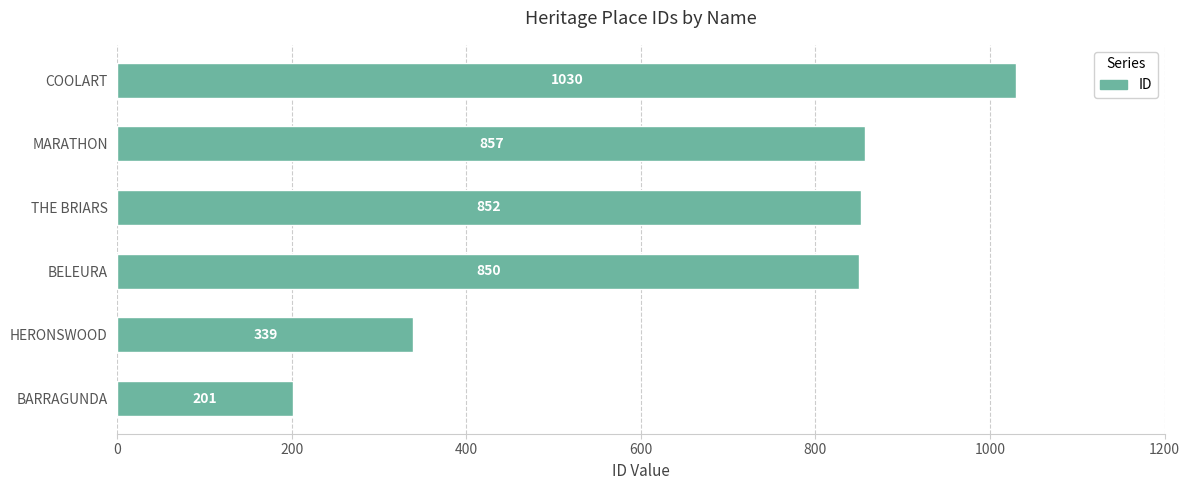

How many series are shown in this chart?

1